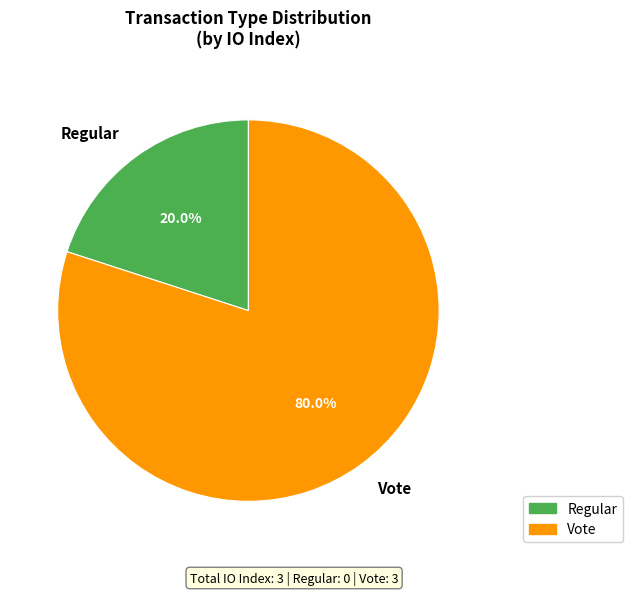

What is the ratio of the value at Vote to the value at Regular?

4.0